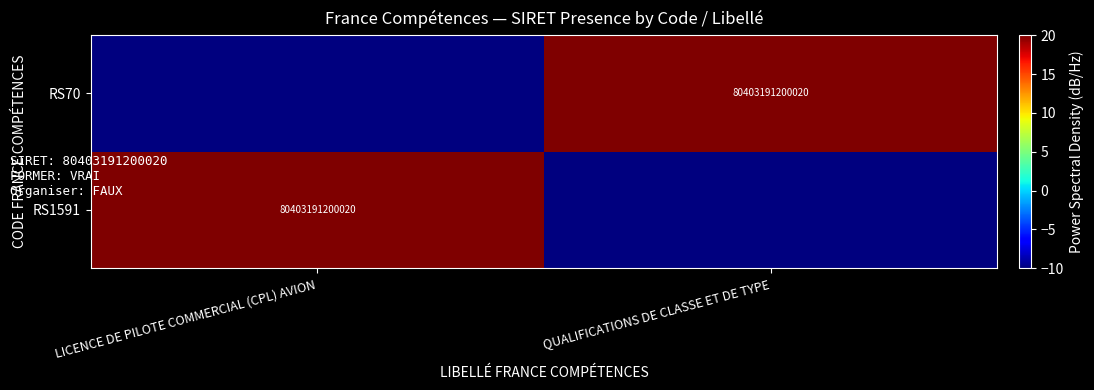

The RS70 series shows 80403191200020 at QUALIFICATIONS DE CLASSE ET DE TYPE. True or false?

True